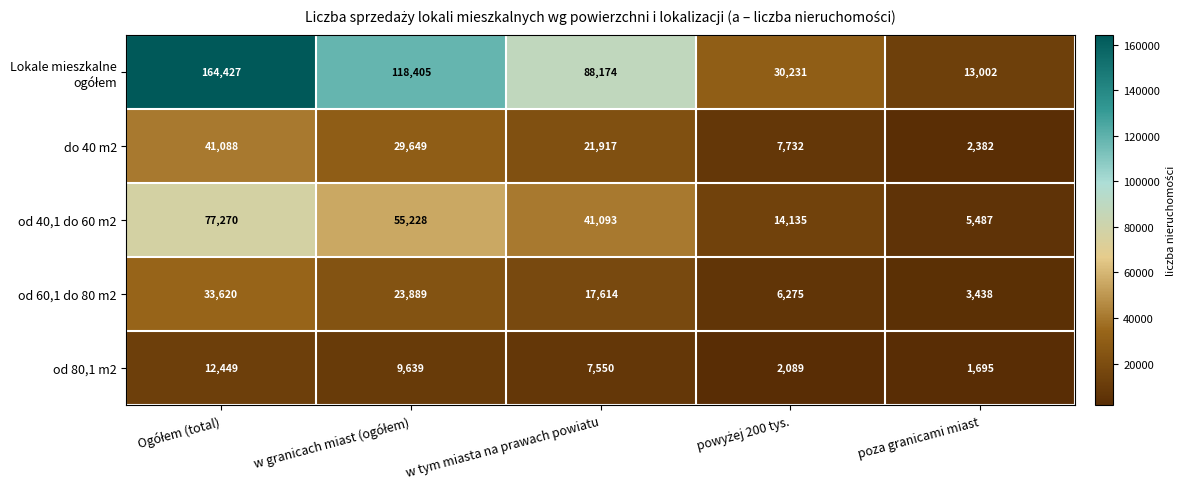

What is the difference between the maximum and second lowest values in the od 60,1 do 80 m2 series?

27345